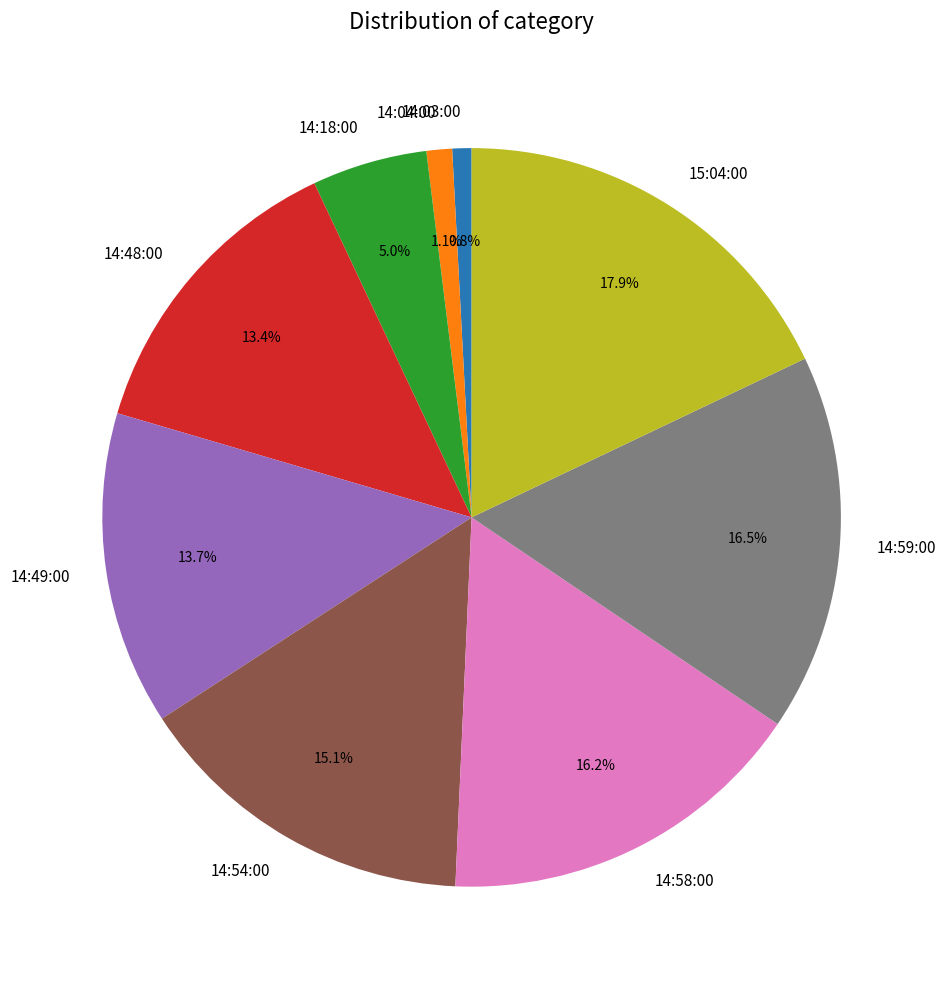

To the nearest percent, what is the difference between the 14:03:00 and 14:18:00 slice percentages?

4%